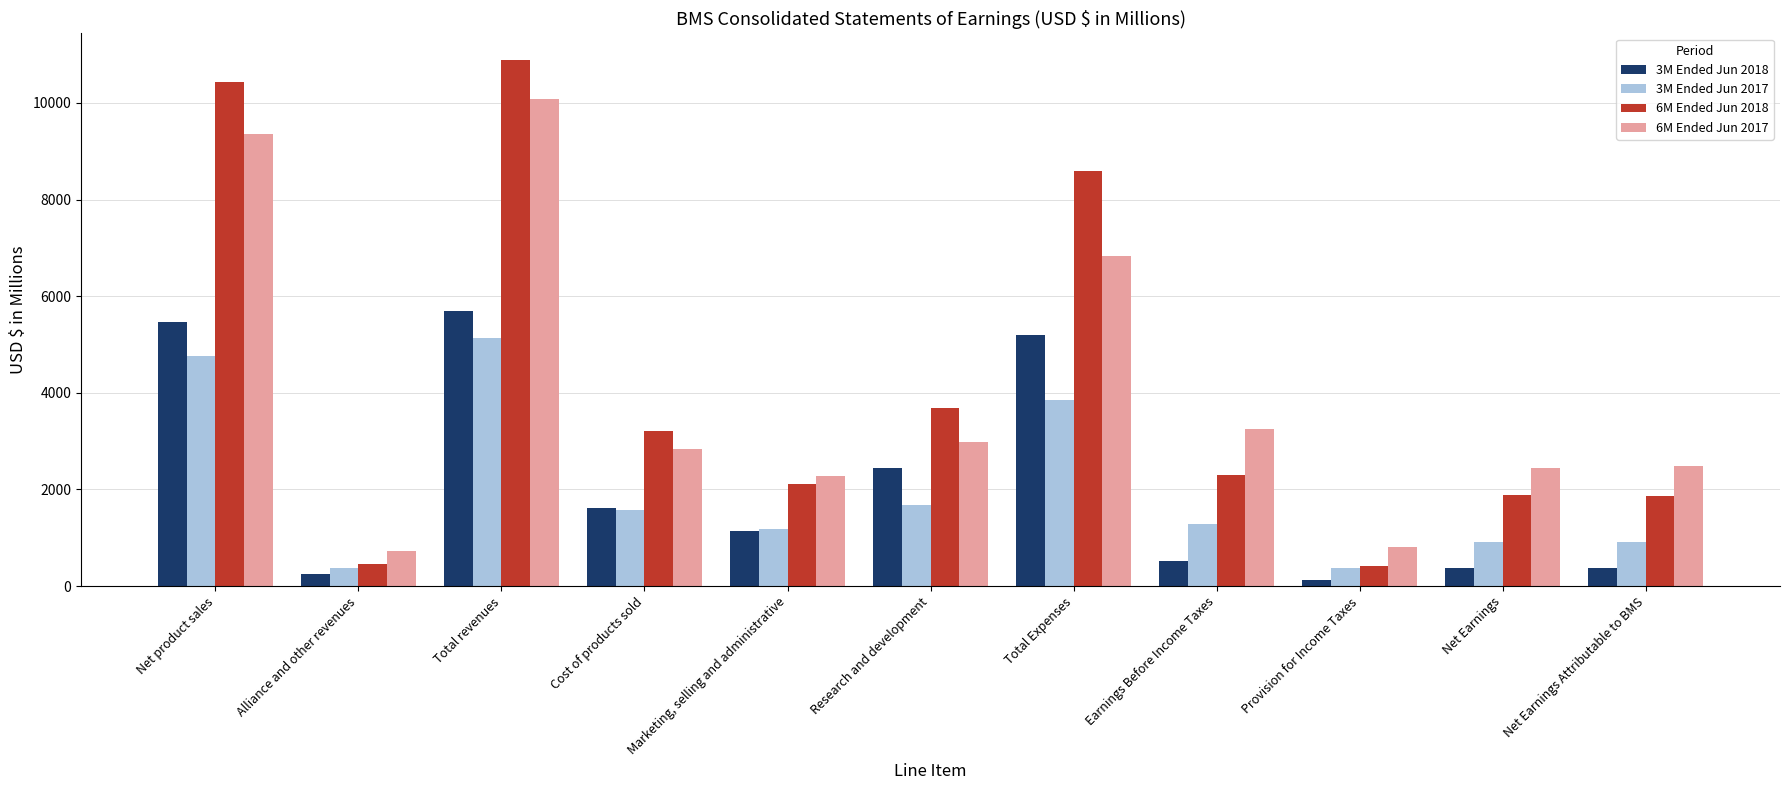

Where does the 6M Ended Jun 2017 series first go above 2834?

Net product sales